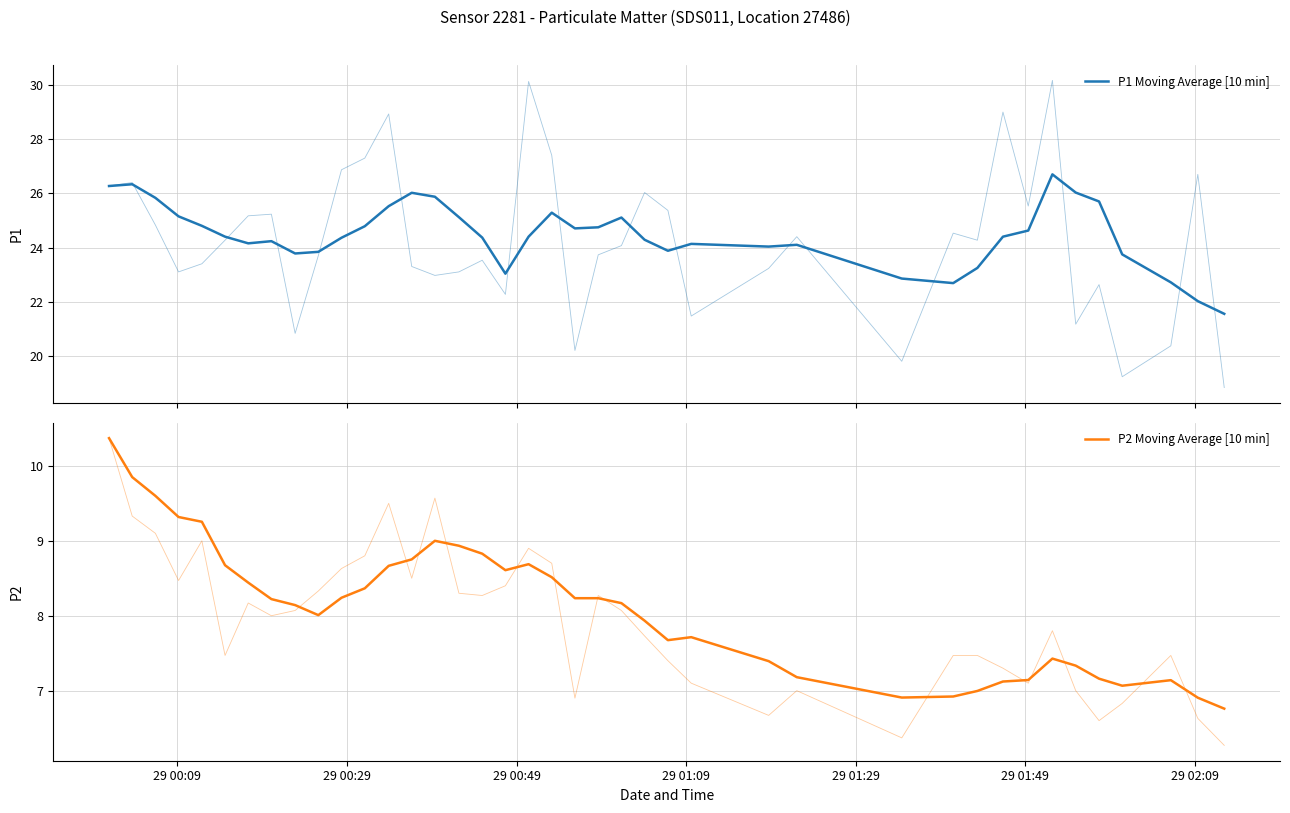

Which series has the largest range (max minus min)?

P1 Moving Average [10 min]